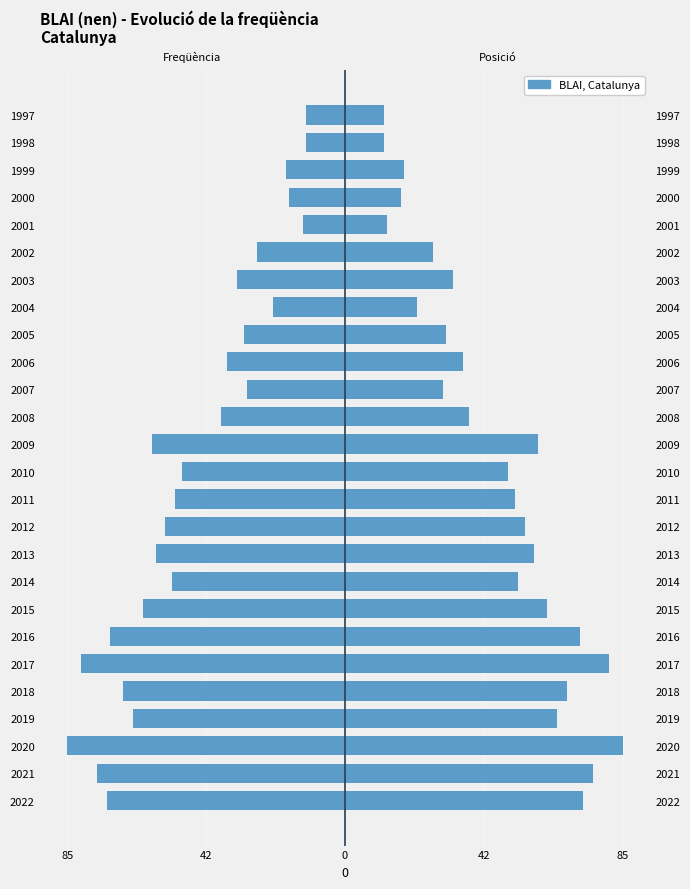

How many data points does each series have?

26